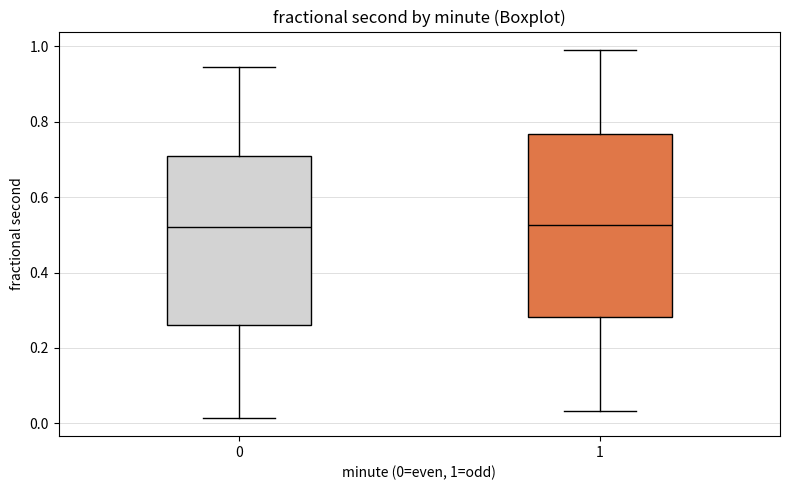

Reading left to right, read every box against the y-axis: the position of its median line, the range the box covers, and the ends of its whiskers. The values are not printed on the chart, so give them approximately, as read against the axis.

0: median 0.52, box 0.26 to 0.70, whiskers 0.02 to 0.94
1: median 0.52, box 0.28 to 0.76, whiskers 0.04 to 1.00